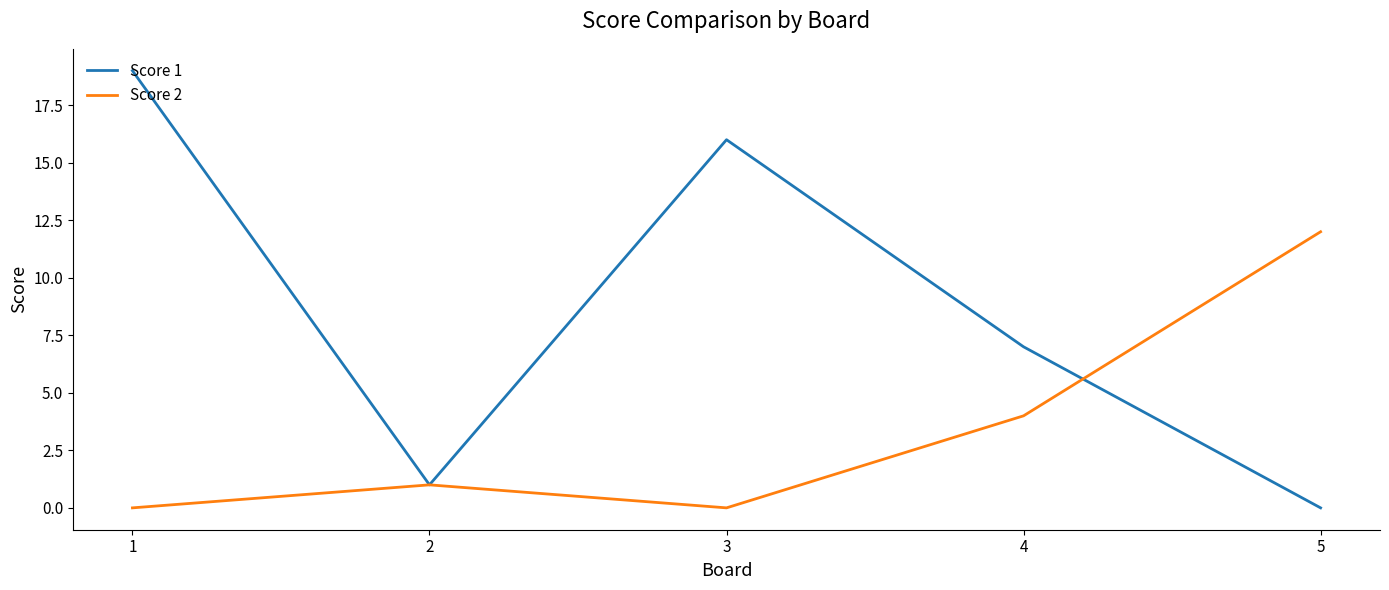

List the series in order of their overall mean, highest first.

Score 1, Score 2